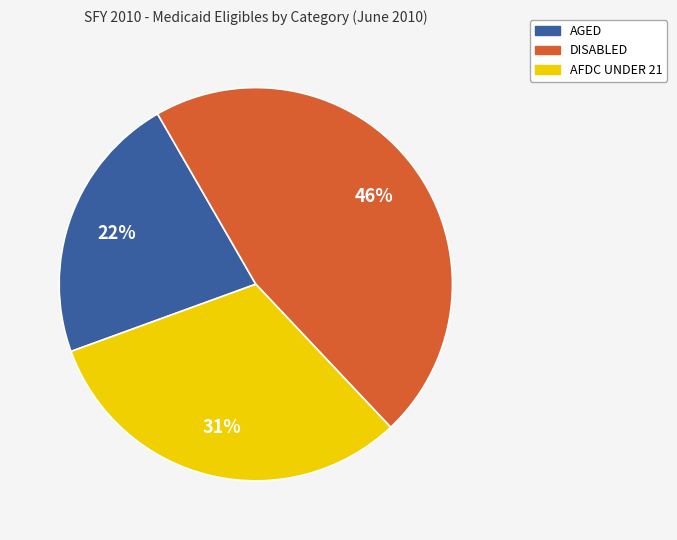

What is the ratio of the value at AGED to the value at AFDC UNDER 21?

0.7